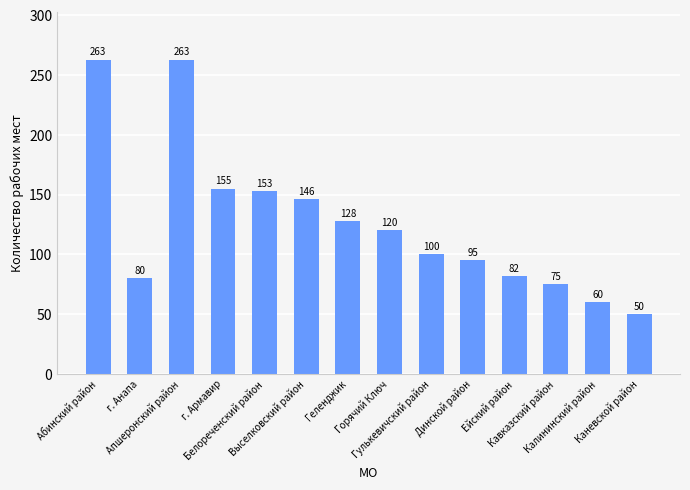

Reading left to right, list all the values displayed in this chart.

Абинский район=263	г. Анапа=80	Апшеронский район=263	г. Армавир=155	Белореченский район=153	Выселковский район=146	Геленджик=128	Горячий Ключ=120	Гулькевичский район=100	Динской район=95	Ейский район=82	Кавказский район=75	Калининский район=60	Каневской район=50